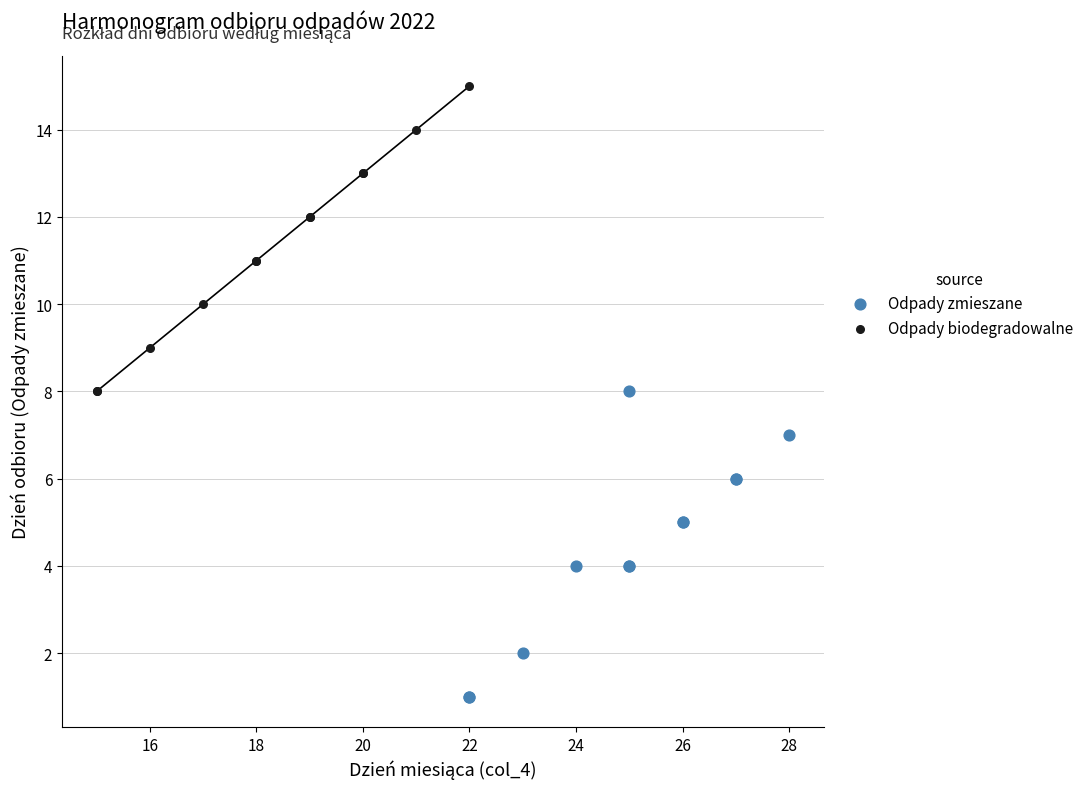

Which series contains the lowest Y value?

Odpady zmieszane